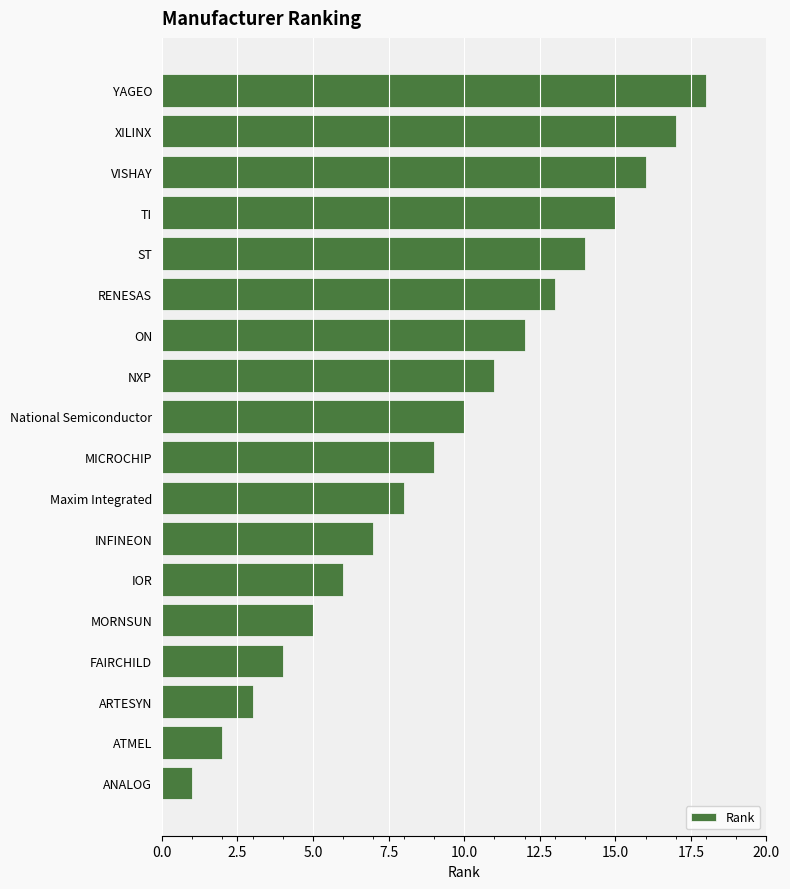

What is the approximate value at TI?

15